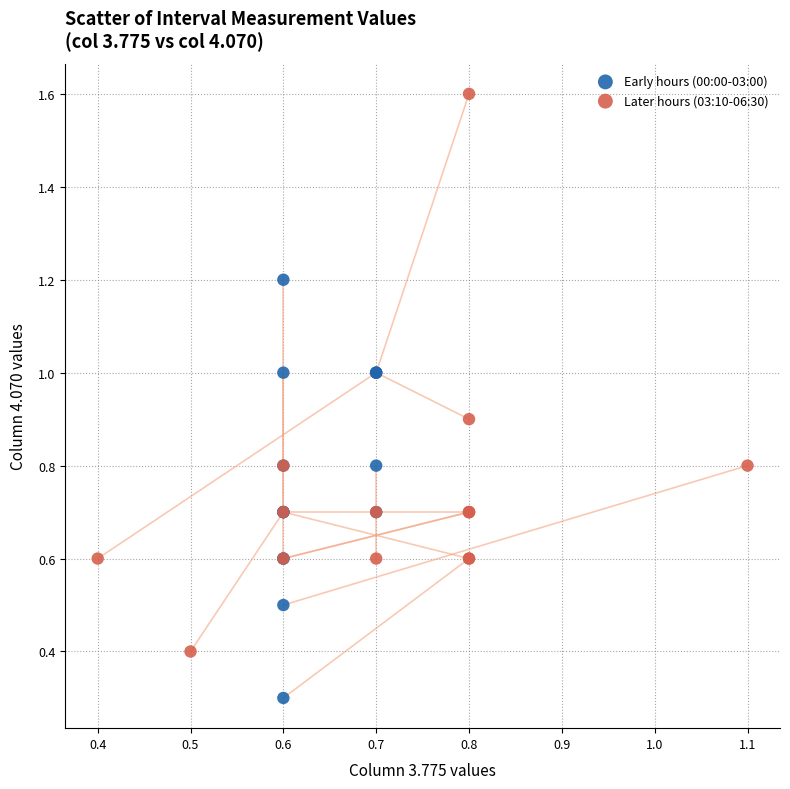

Which series reaches the minimum Y coordinate?

Early hours (00:00-03:00)